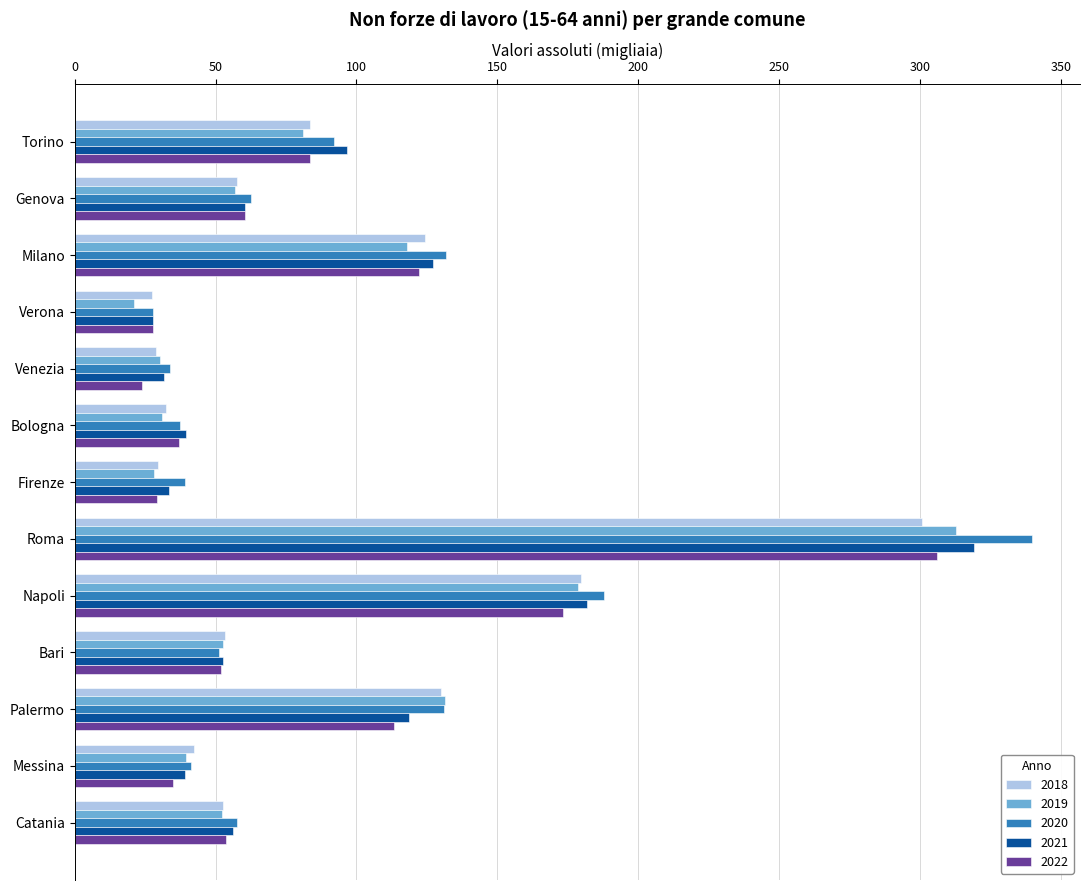

How many data points in 2018 are less than 53?

6